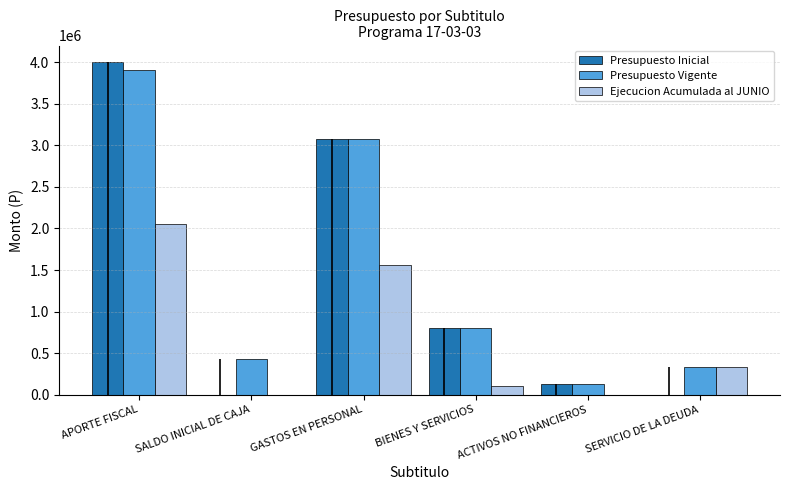

Between GASTOS EN PERSONAL and SERVICIO DE LA DEUDA, which series saw the biggest shift?

Presupuesto Inicial